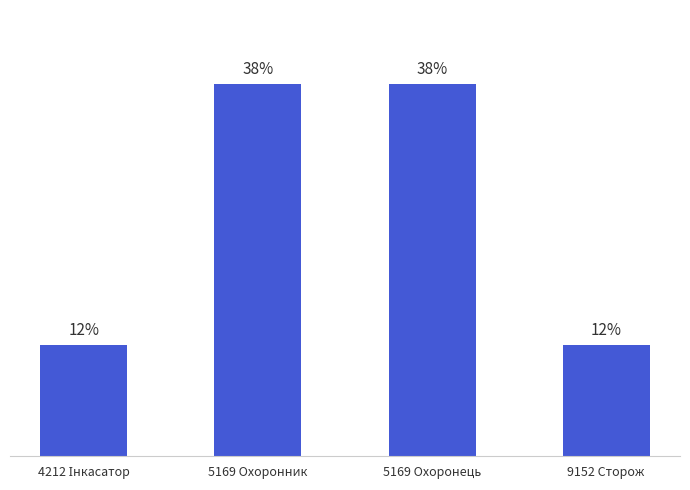

Does the chart contain any negative values?

No